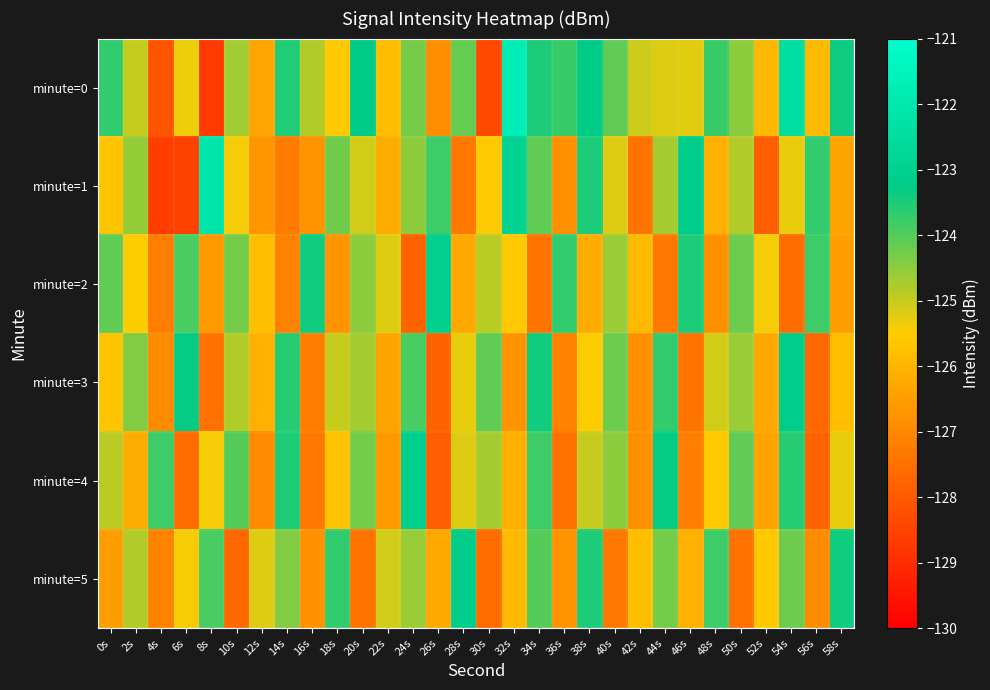

What is the maximum value shown in the chart?

-121.8